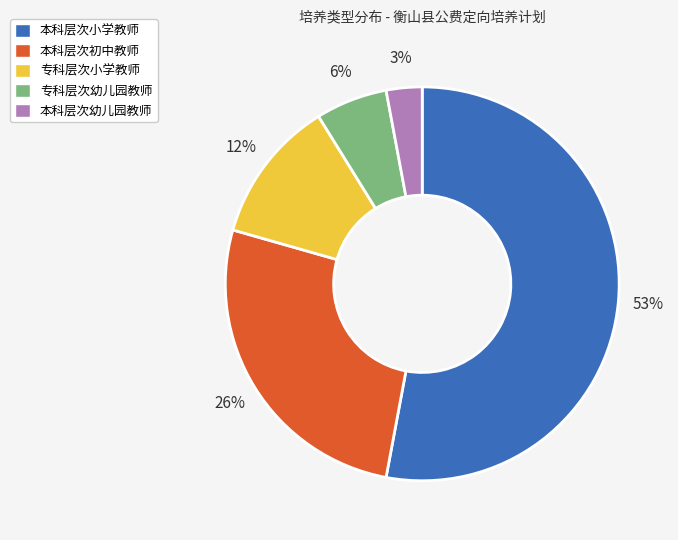

To the nearest percent, what portion does 本科层次小学教师 represent?

53%